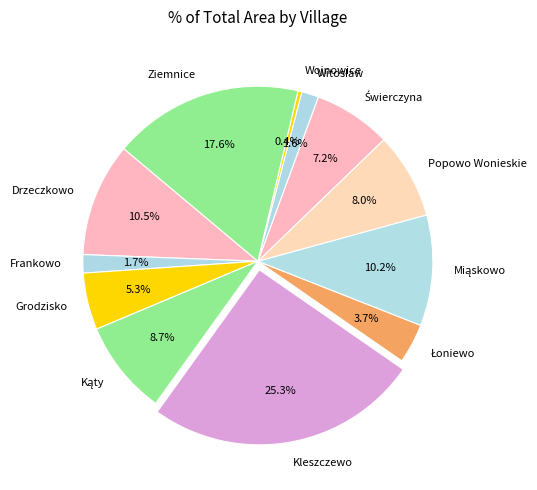

How many segments does this pie chart have?

12